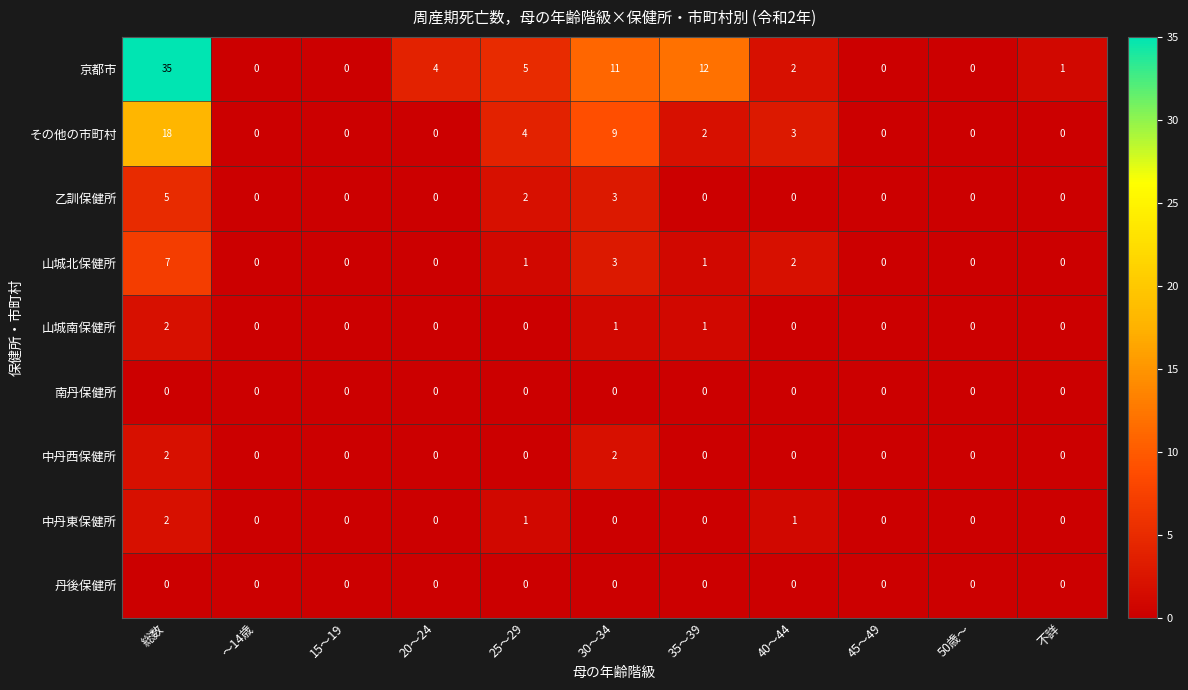

At which label is 山城北保健所 closest to 3?

30～34